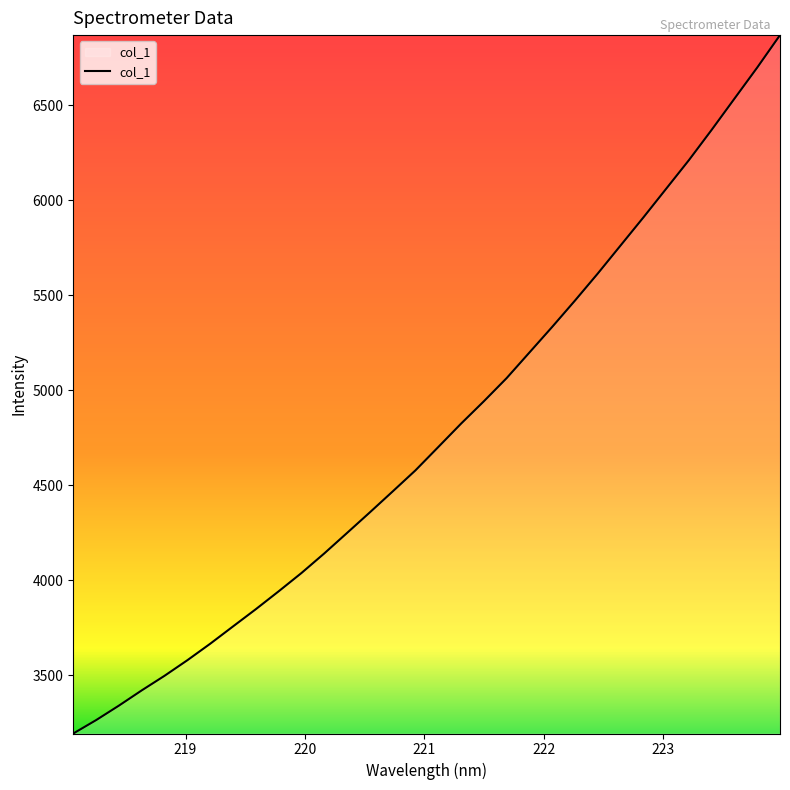

What is the difference between the maximum and minimum values?

3676.0